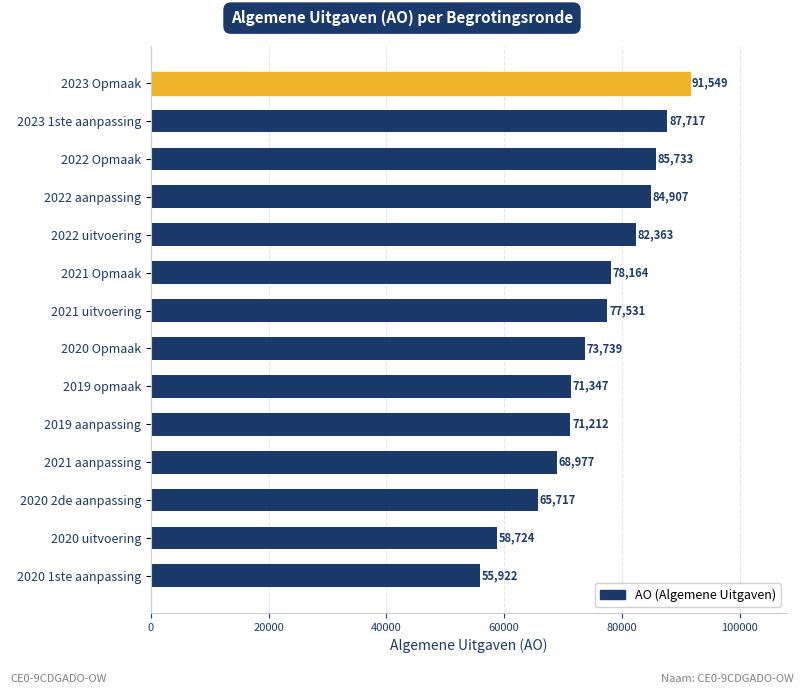

How many series are shown in this chart?

1